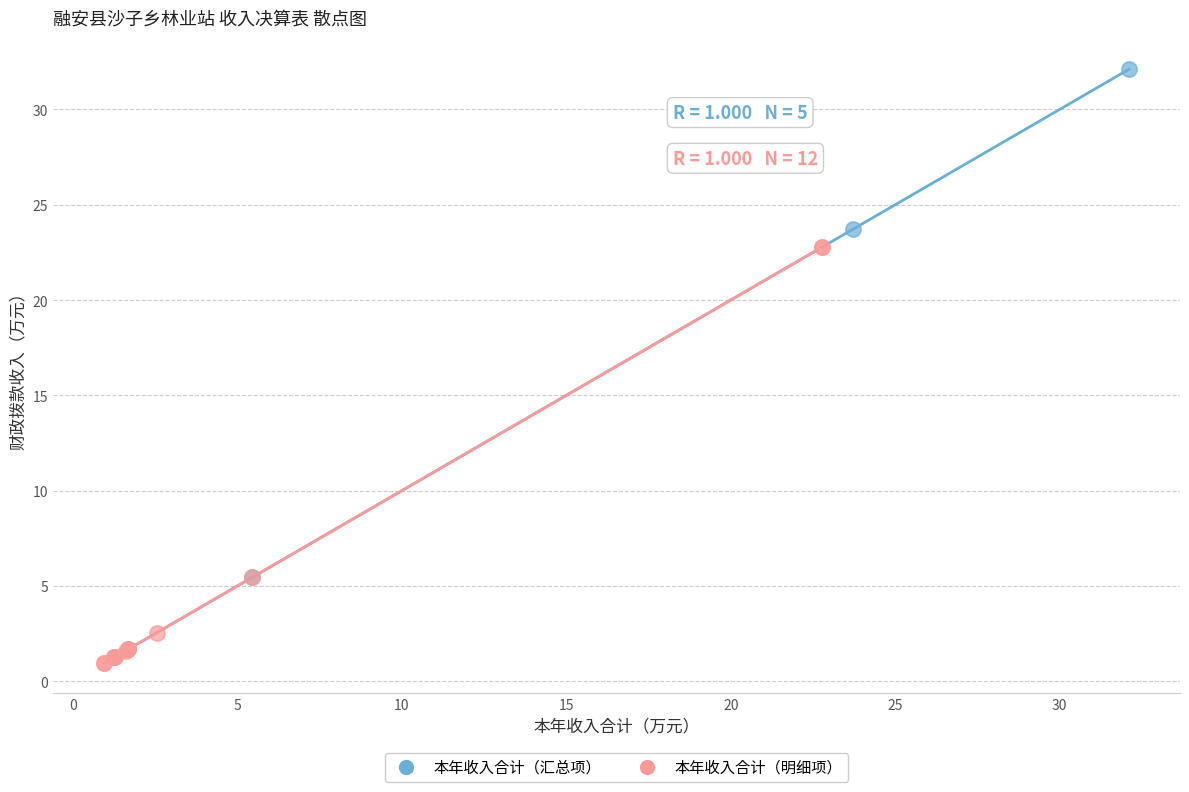

Which series has the largest Y range (max minus min)?

本年收入合计（汇总项）